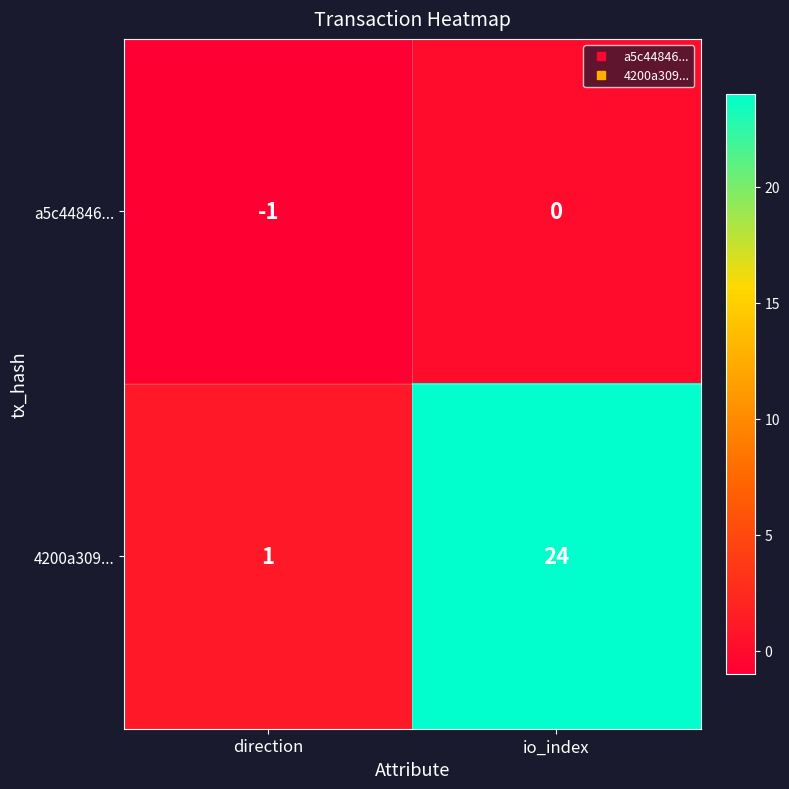

Is the value of a5c44846... at direction greater than the value of 4200a309... at direction?

No